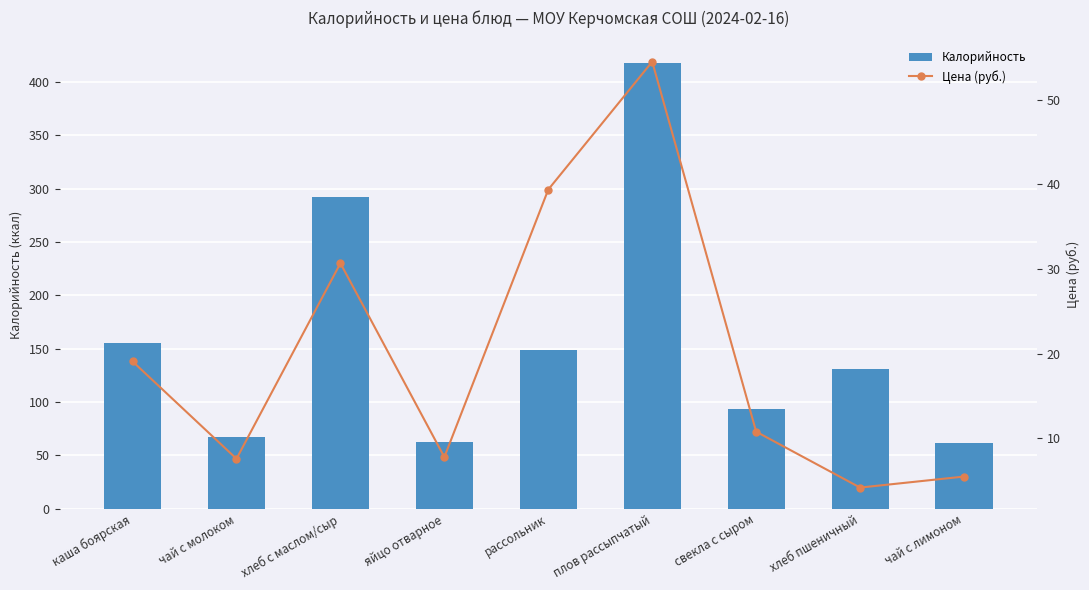

What is the sum of all Калорийность values?

1431